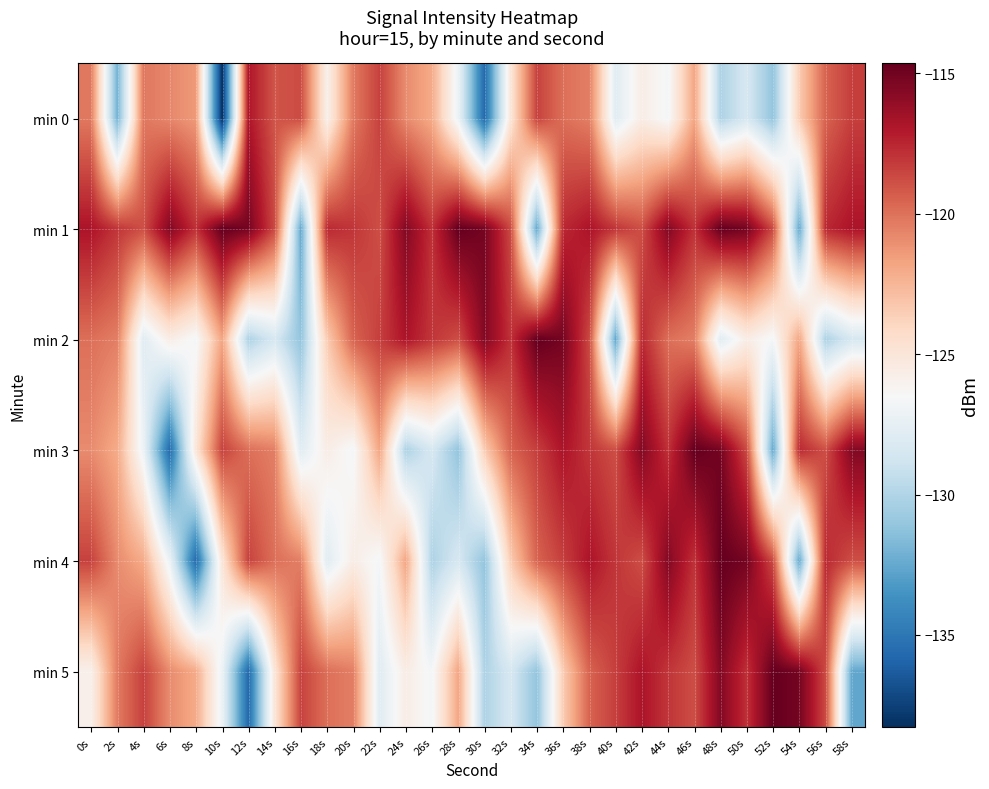

Which category has the highest value across all series?

10s